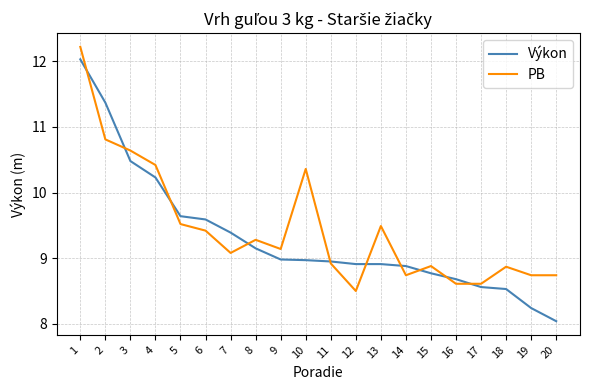

True or false: PB has a value of 9.1 at 7.

True